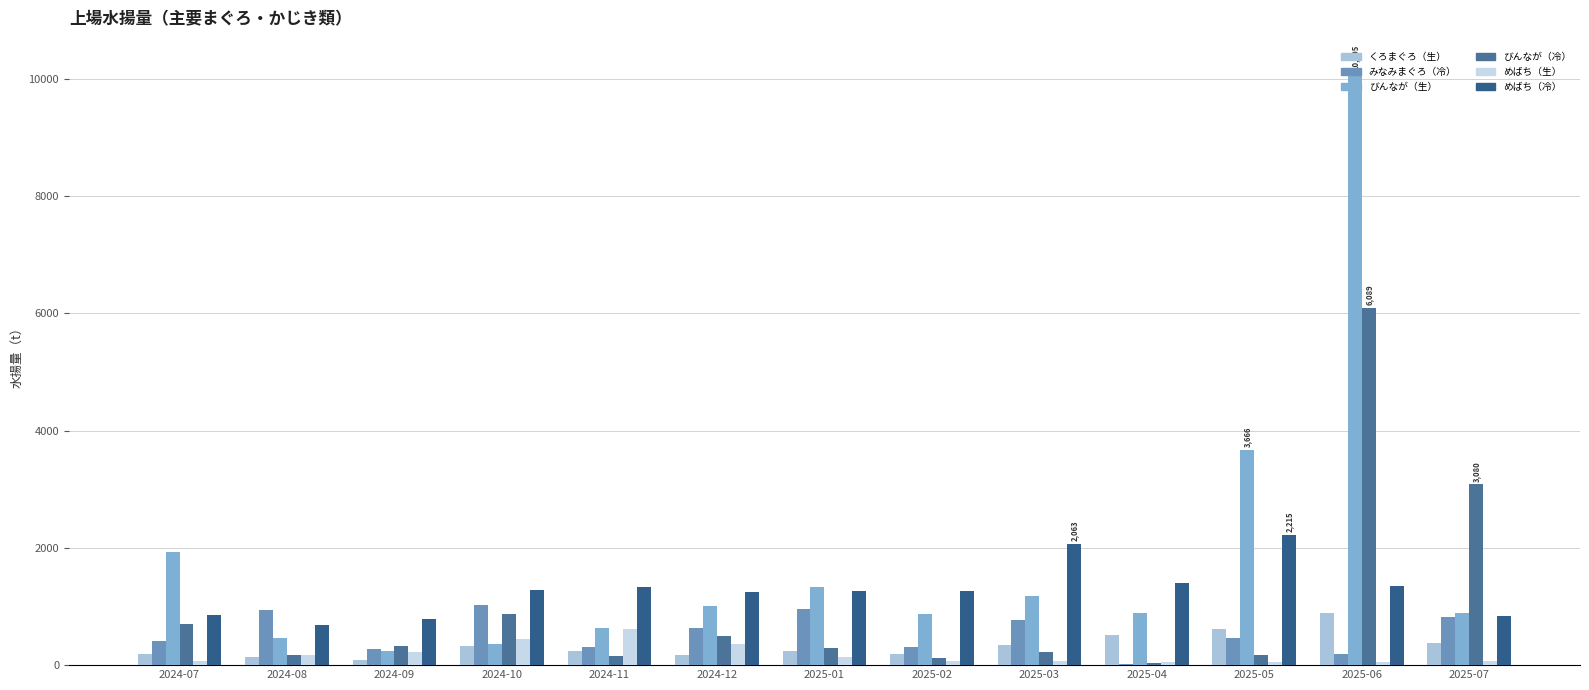

What are all the series names shown in the legend?

くろまぐろ（生）, みなみまぐろ（冷）, びんなが（生）, びんなが（冷）, めばち（生）, めばち（冷）